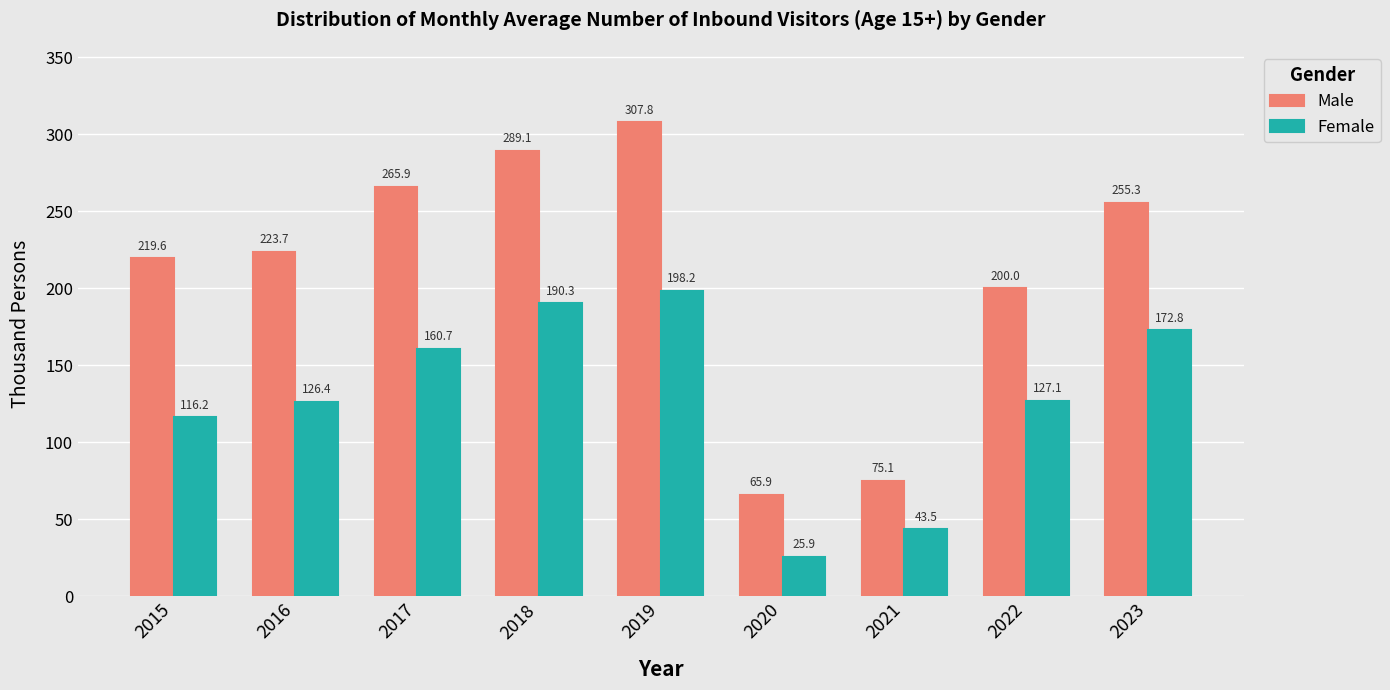

Which series has the widest spread of values?

Male